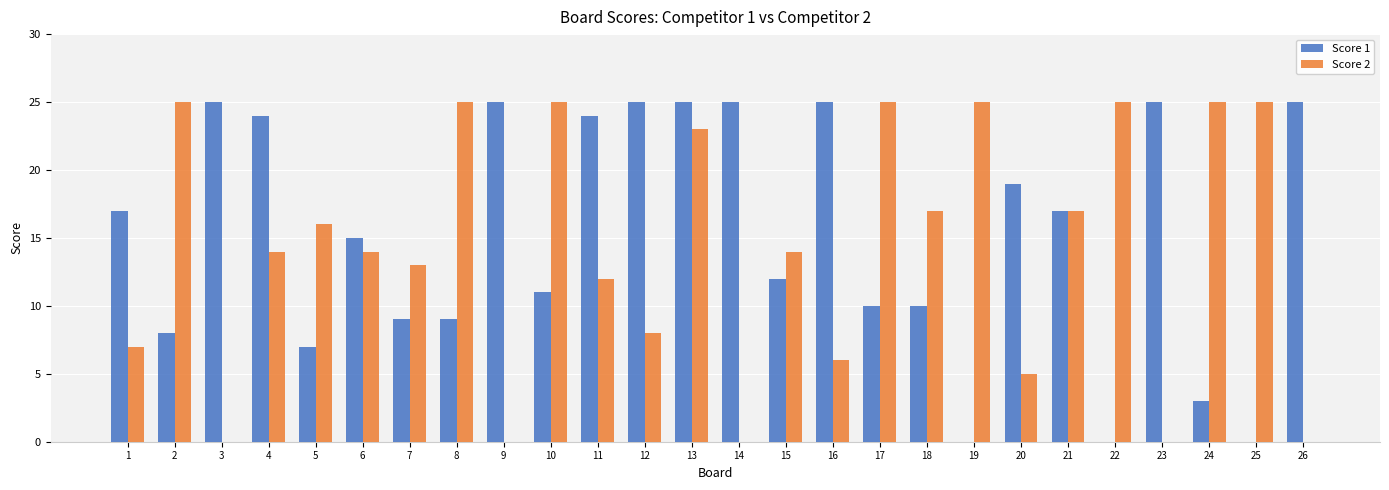

What is the highest value of the Score 2 series?

25